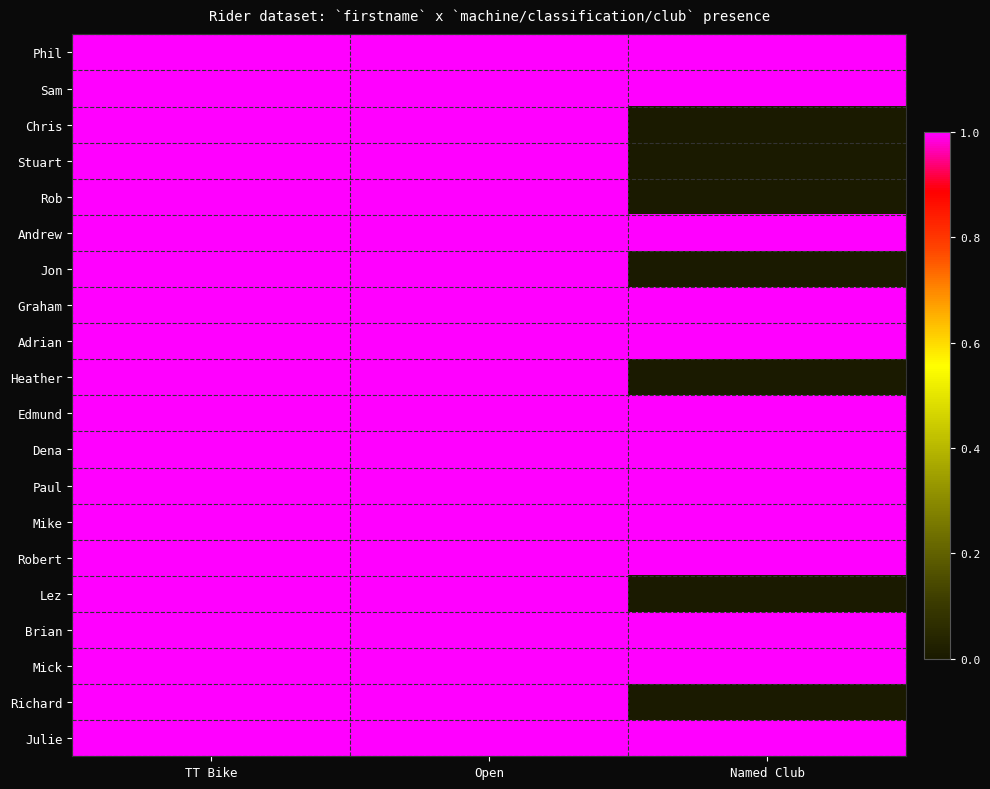

Rank the series at Named Club from highest to lowest value.

Phil, Sam, Andrew, Graham, Adrian, Edmund, Dena, Paul, Mike, Robert, Brian, Mick, Julie, Chris, Stuart, Rob, Jon, Heather, Lez, Richard